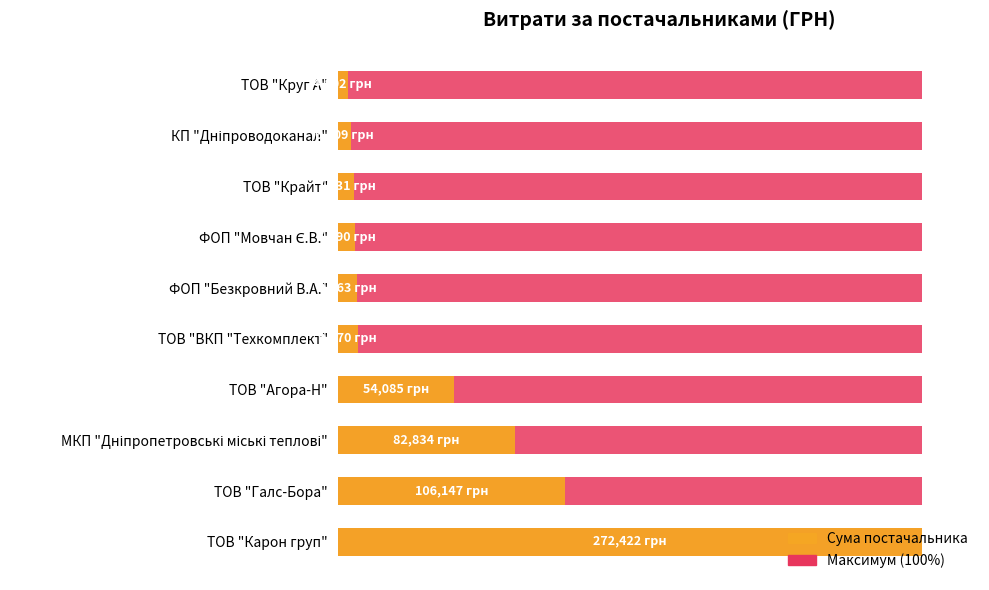

Which has a higher value, 9 or 7?

9